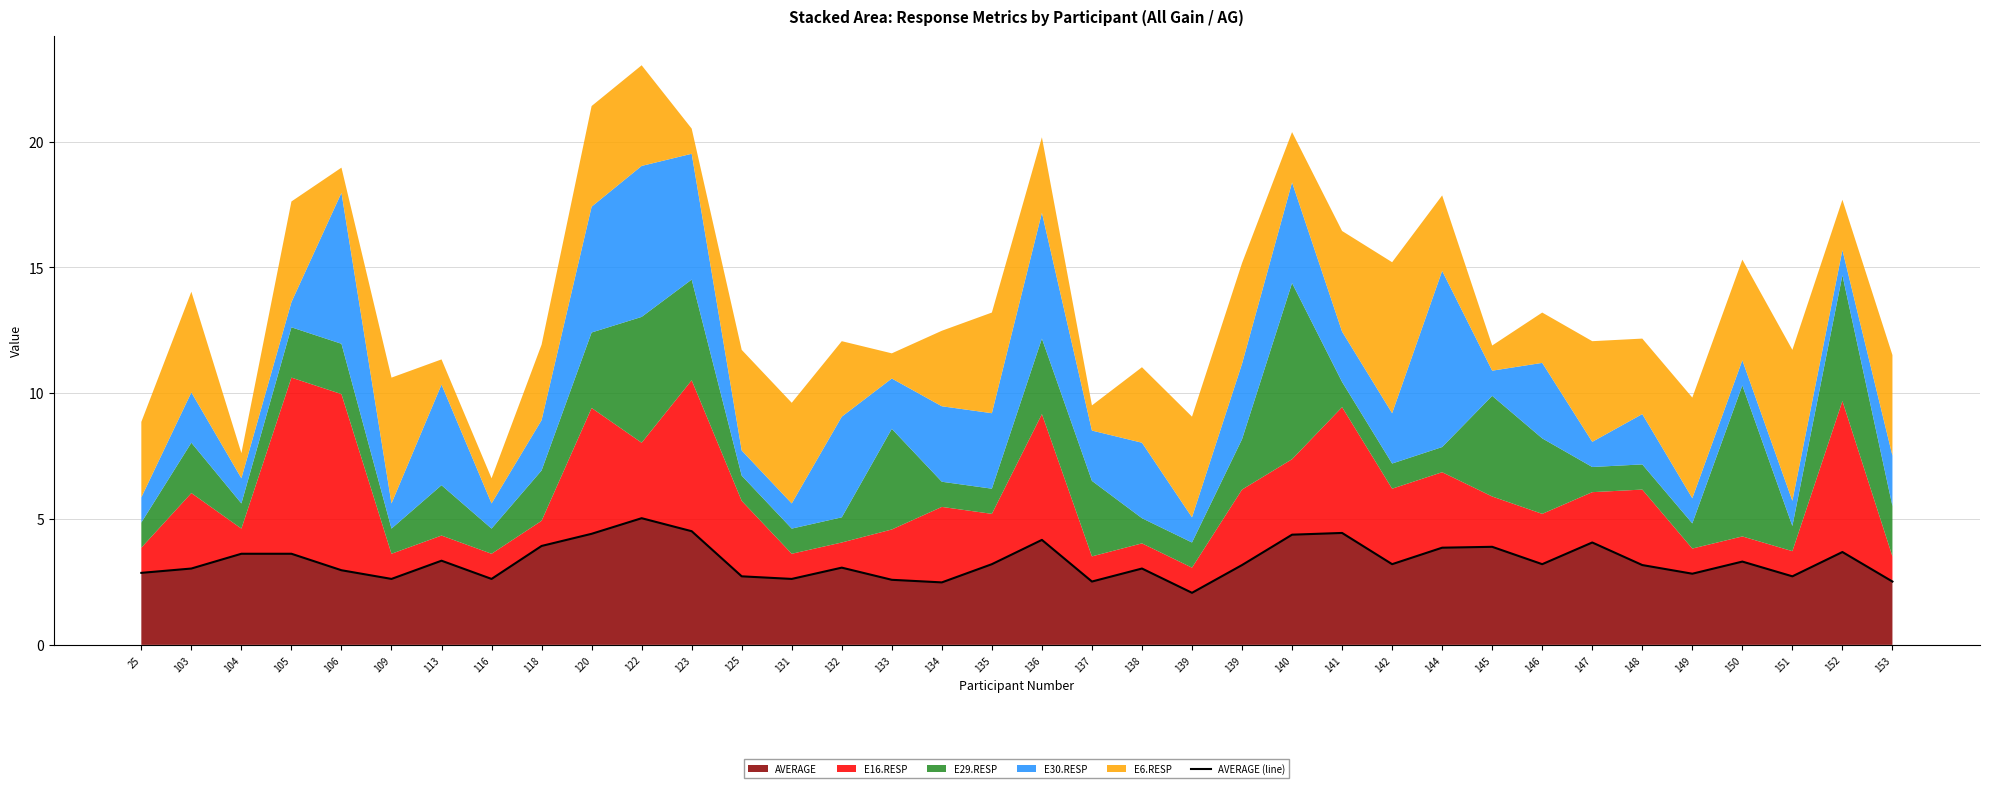

What is the ratio of the value at 137 to the value at 106?

0.8